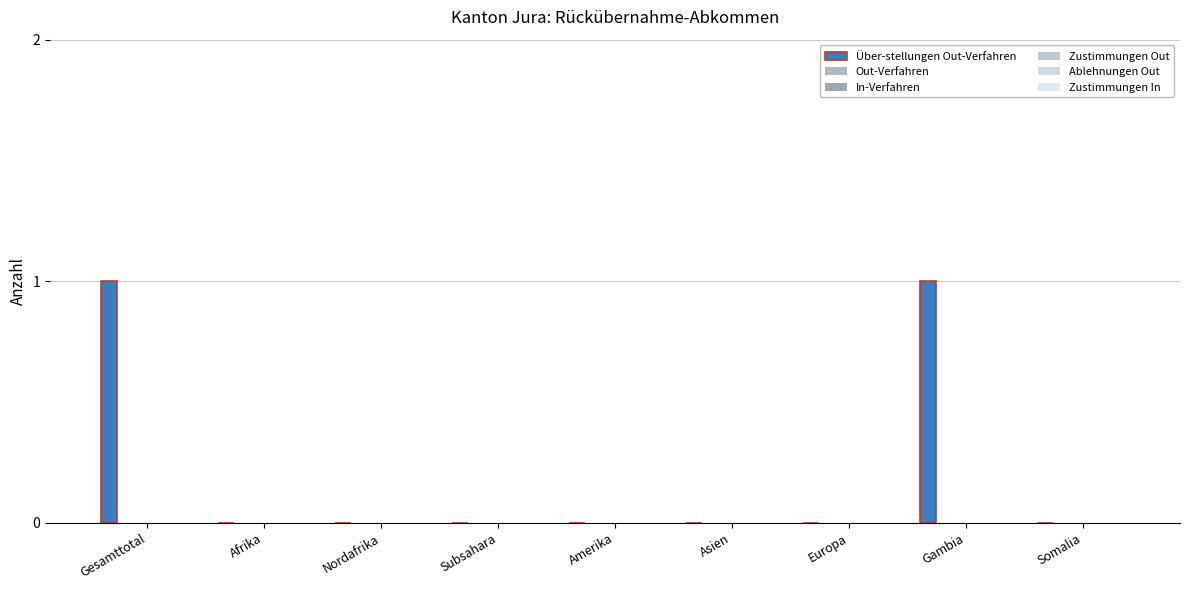

How many data points does each series have?

9